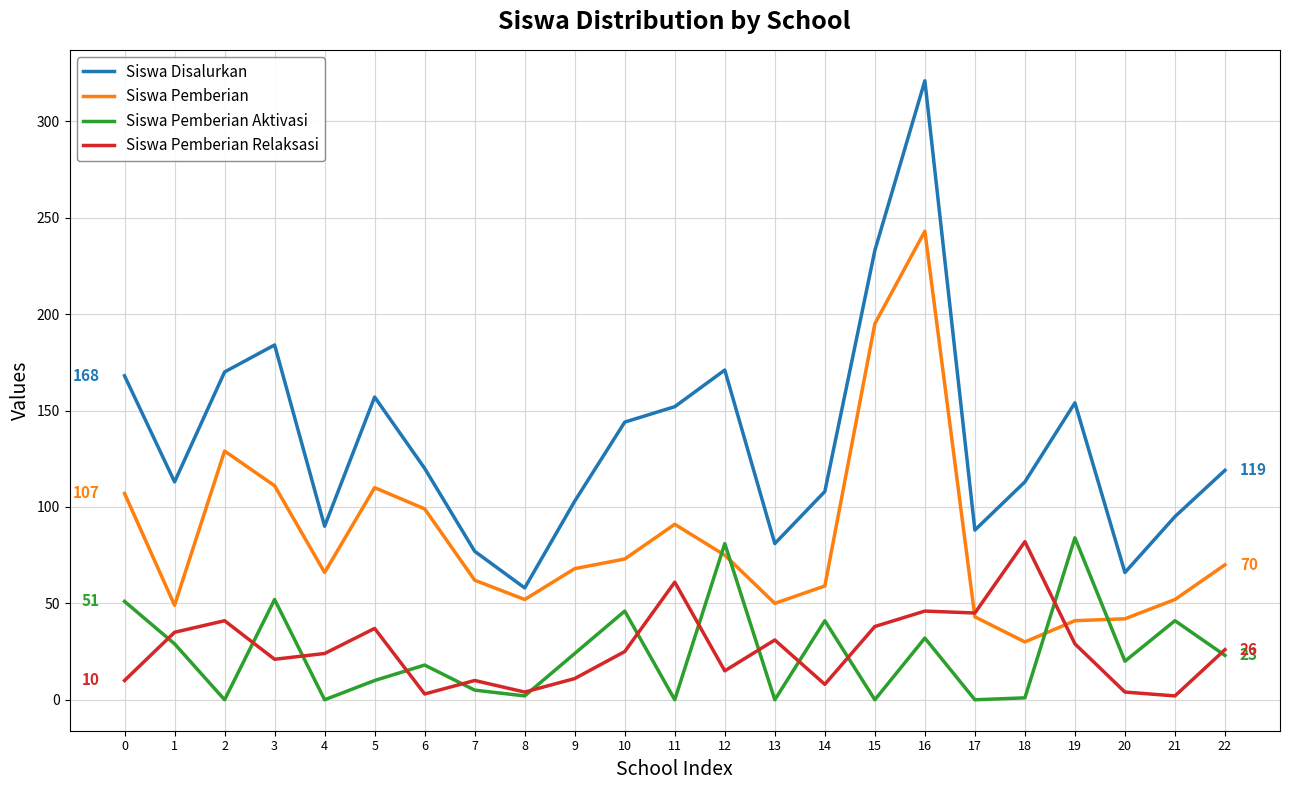

True or false: Siswa Disalurkan and Siswa Pemberian Aktivasi cross at least once.

False